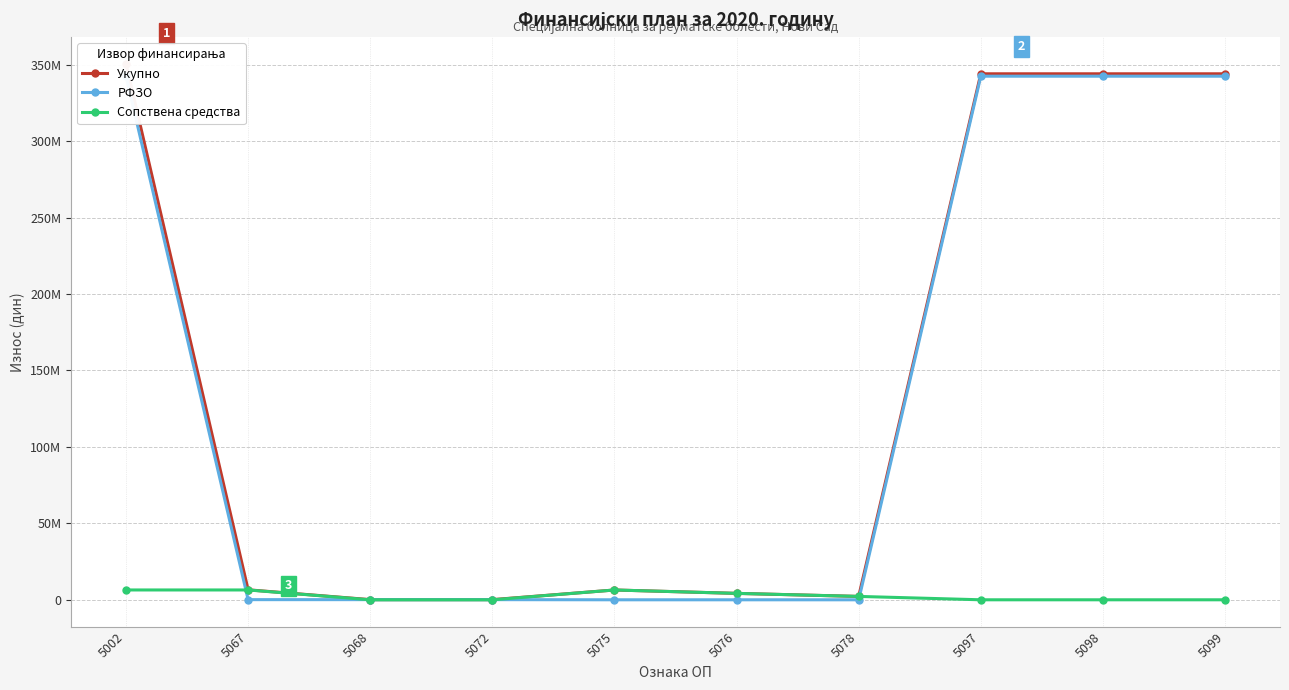

Which series has the largest total across all categories?

Укупно